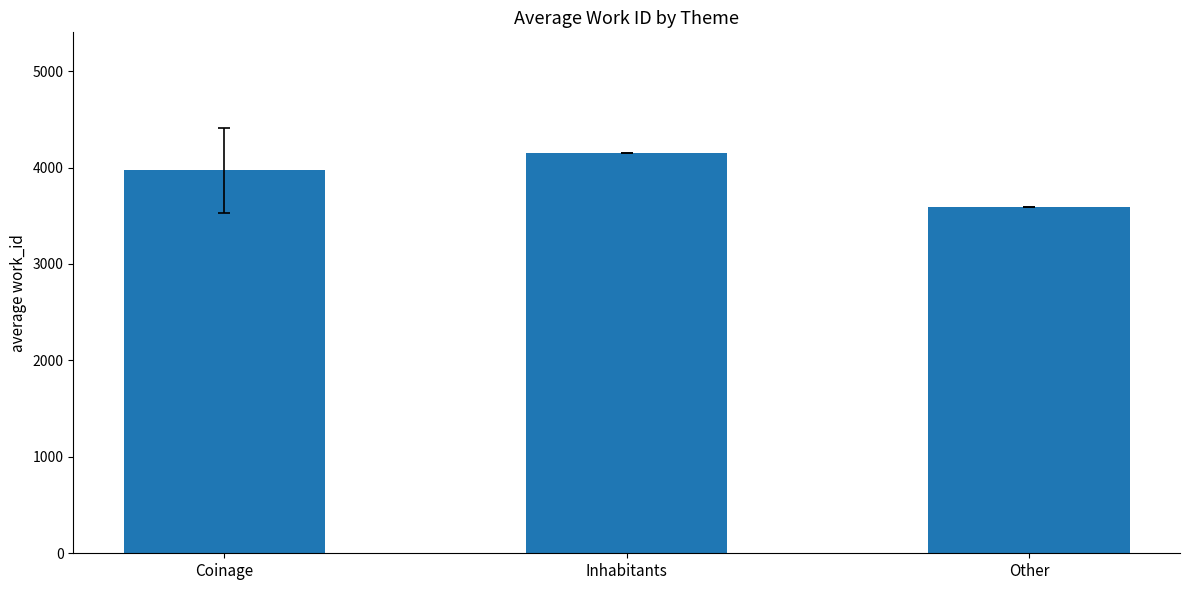

What position from the right is Coinage?

3